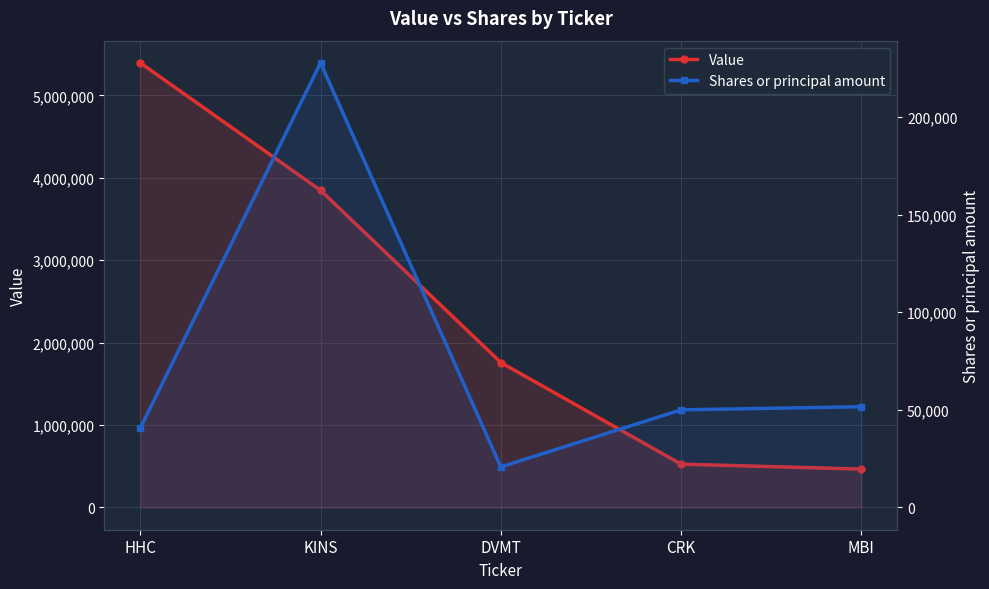

The Value series shows 526000 at CRK. True or false?

True